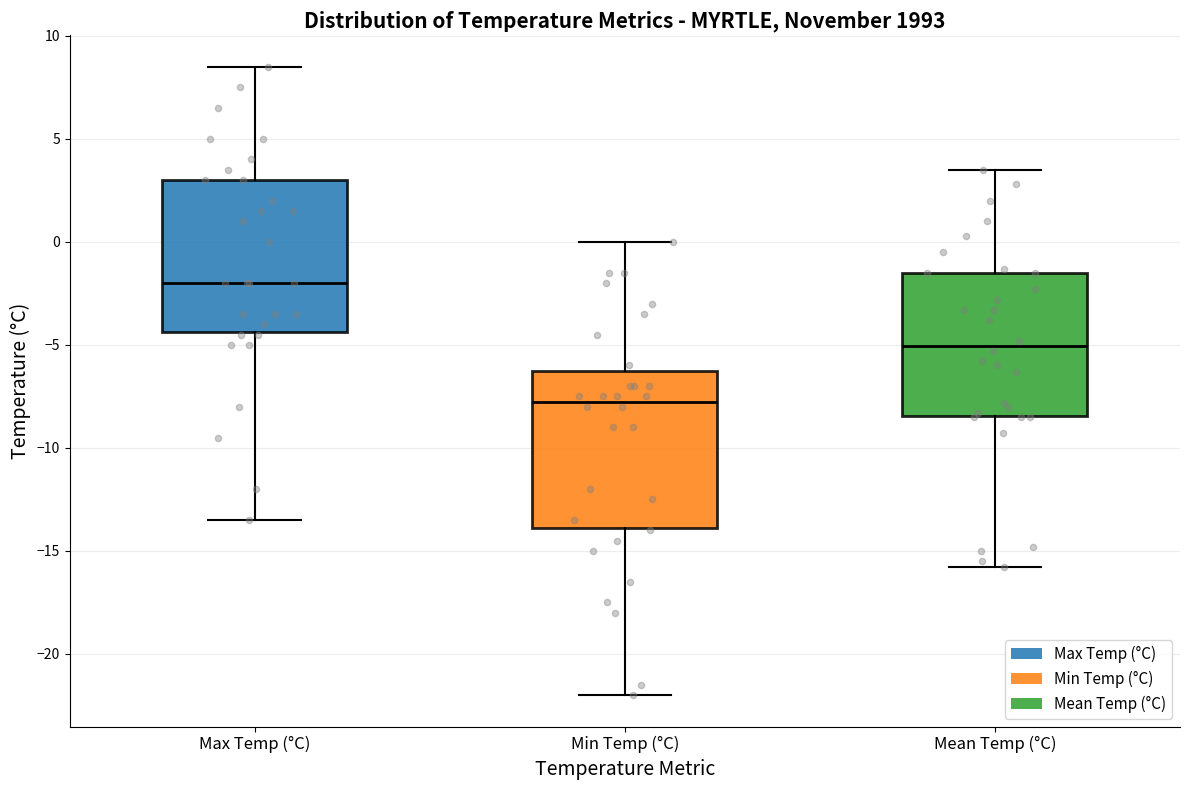

Reading left to right, read every box against the y-axis: the position of its median line, the range the box covers, and the ends of its whiskers. The values are not printed on the chart, so give them approximately, as read against the axis.

Max Temp (°C): median -2.0, box -4.5 to 3.0, whiskers -13.5 to 8.5
Min Temp (°C): median -7.5, box -14.0 to -6.0, whiskers -22.0 to 0.0
Mean Temp (°C): median -5.0, box -8.5 to -1.5, whiskers -16.0 to 3.5